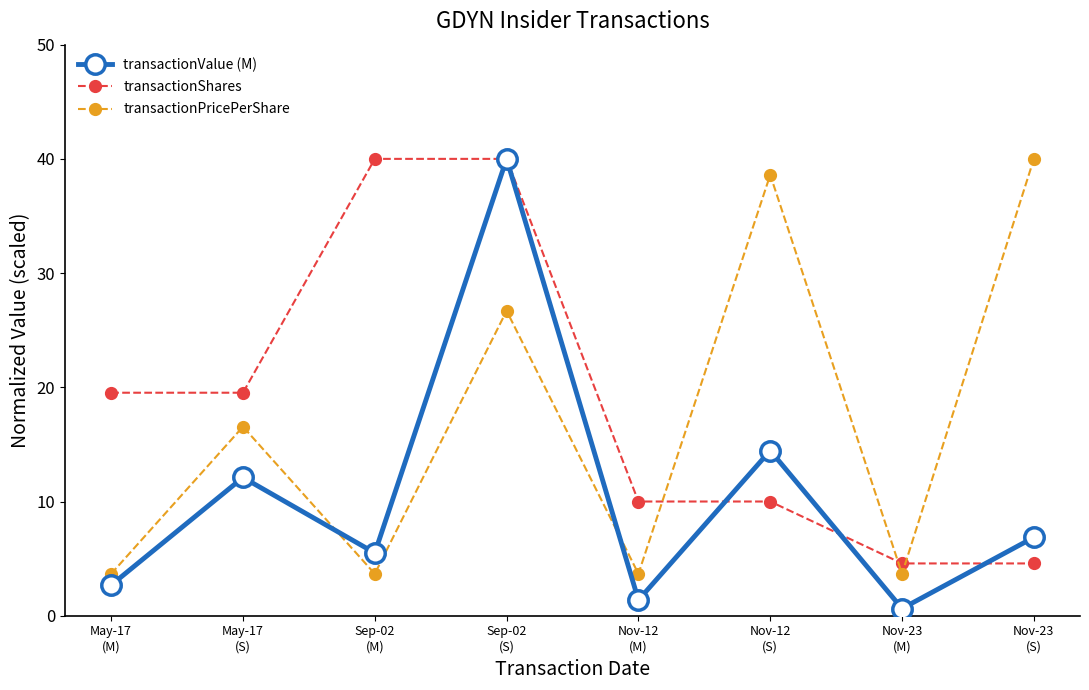

Which series has the largest total across all categories?

transactionShares